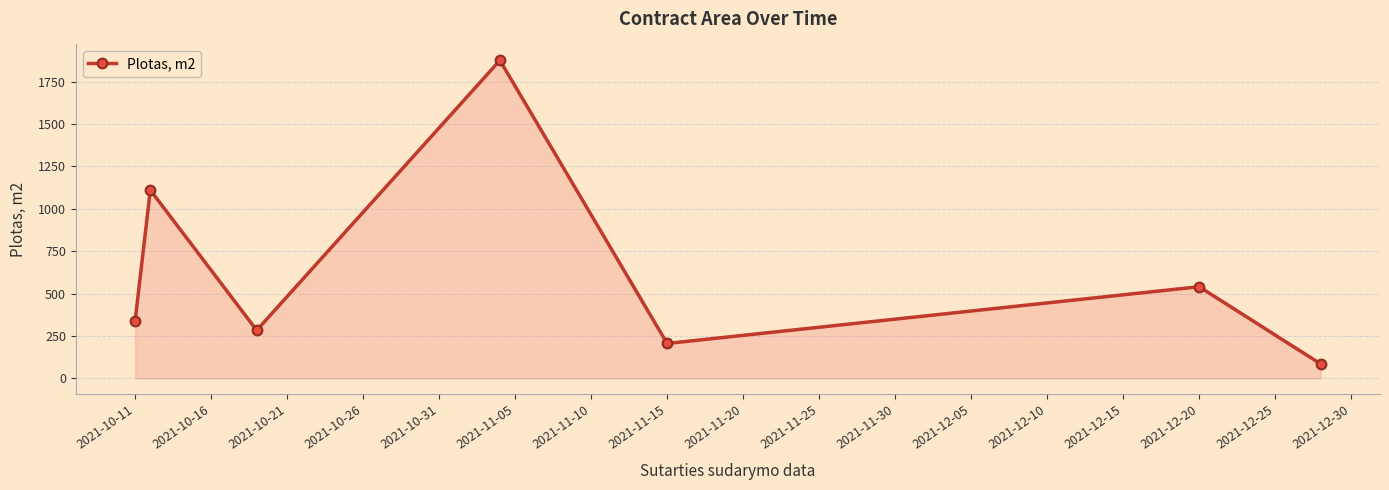

What is the value of the 6th point from the left?

540.9